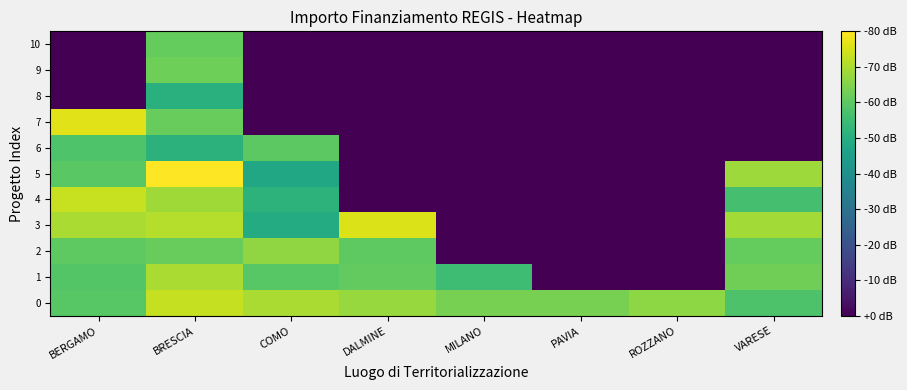

List the series in order of their peak value, highest first.

5, 7, 3, 4, 0, 1, 2, 9, 10, 6, 8